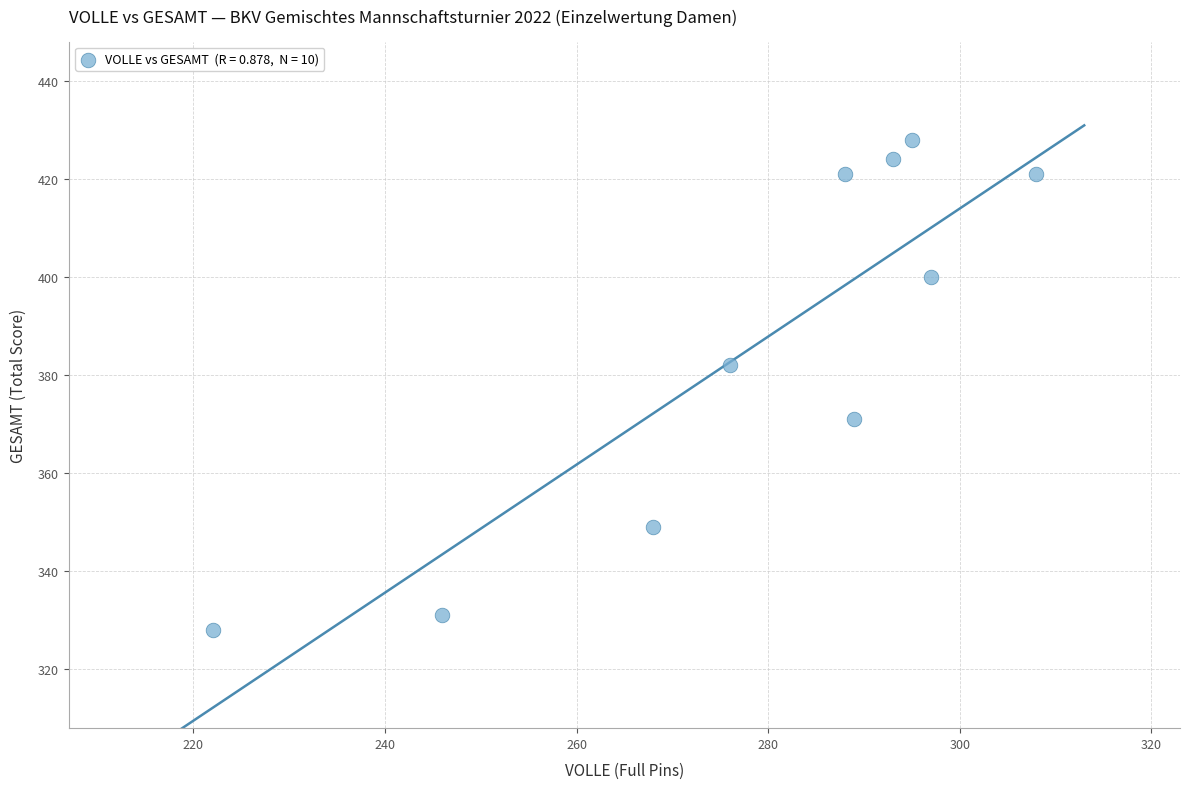

What Y value in the scatter plot is closest to 378?

382